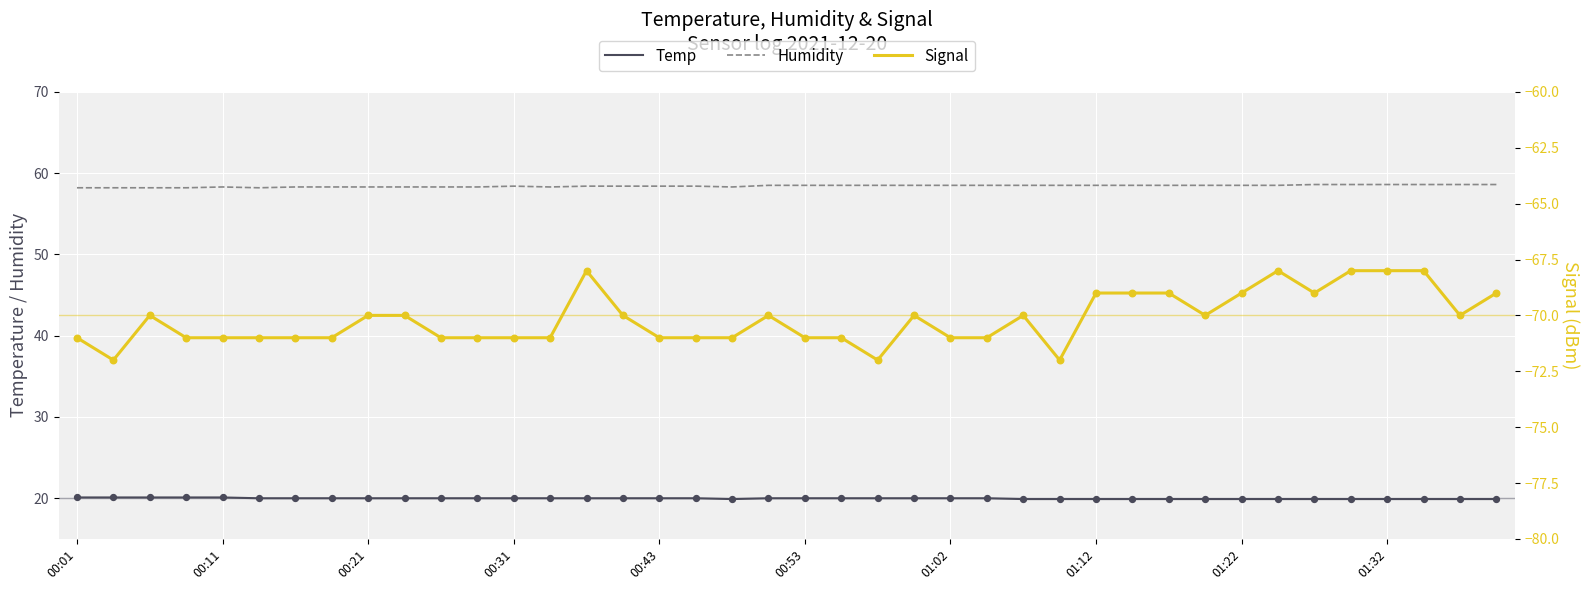

Which series has the largest total across all categories?

Humidity